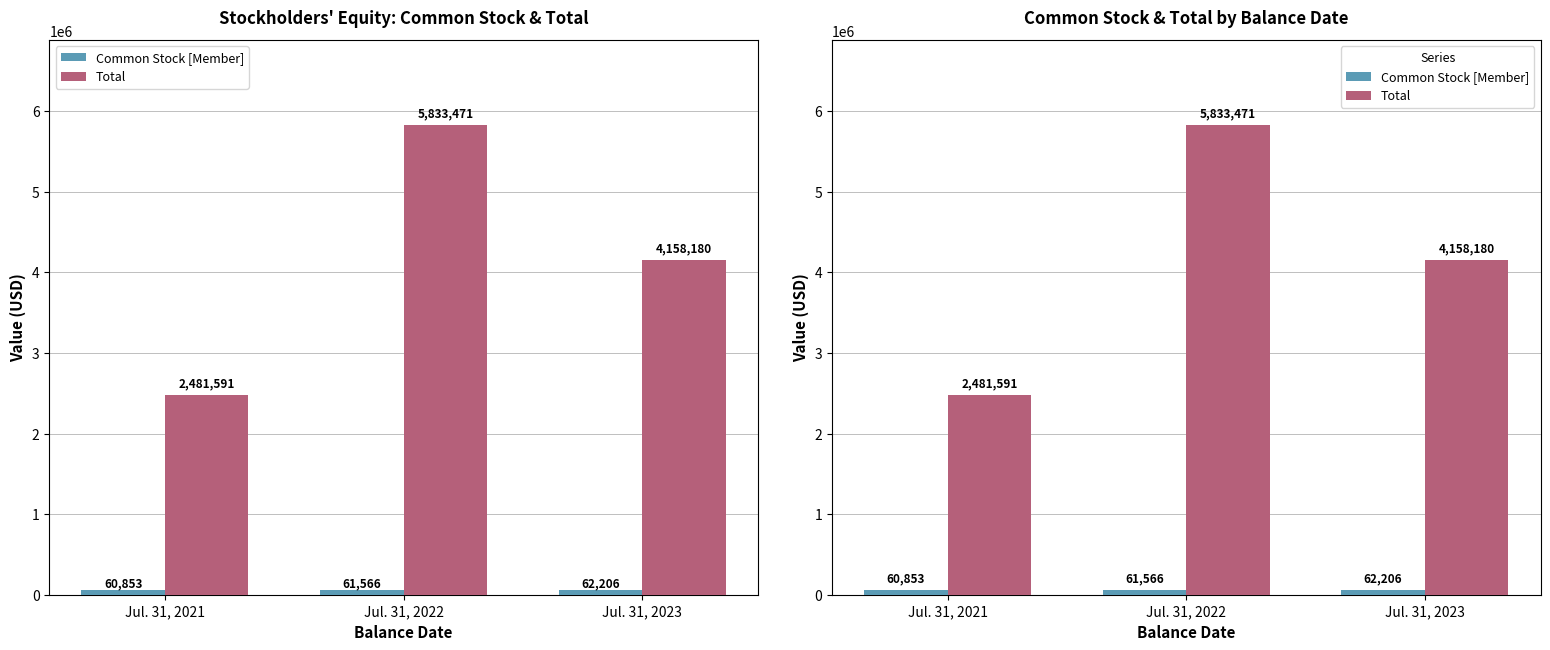

At which label does Total reach its minimum?

Jul. 31, 2021